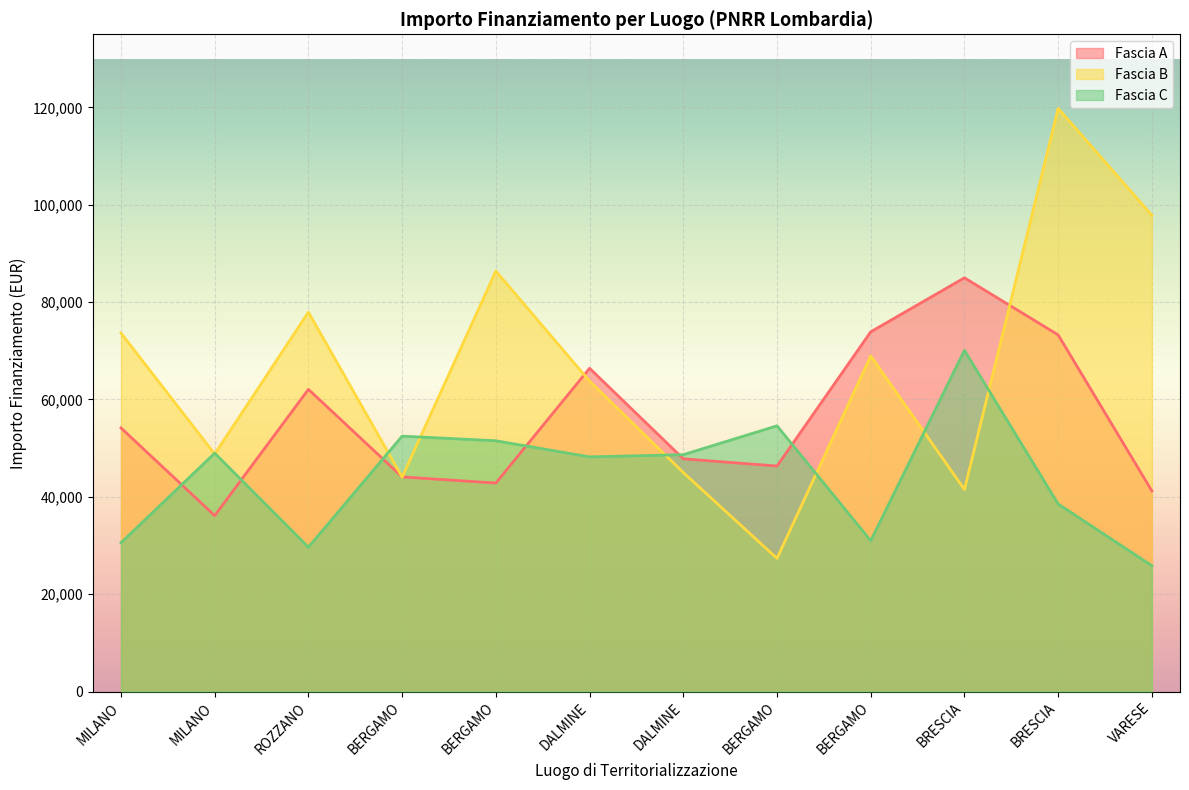

What is the sum of the Fascia C values at VARESE and BRESCIA?

64355.8